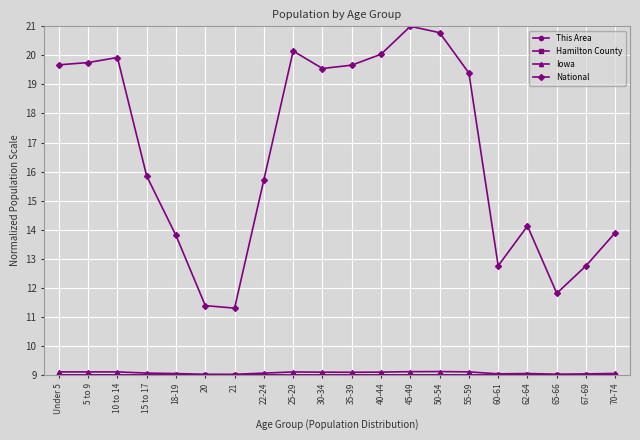

How many lines are shown in the chart?

4